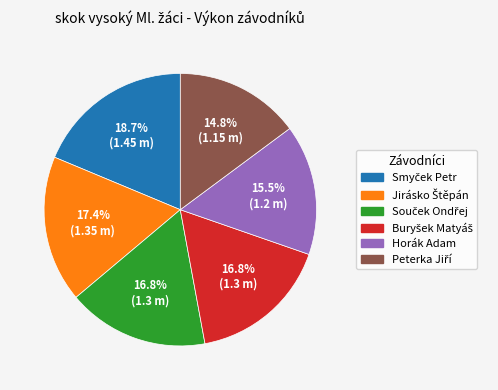

To the nearest percent, what is the difference between the largest and smallest slice percentages?

4%